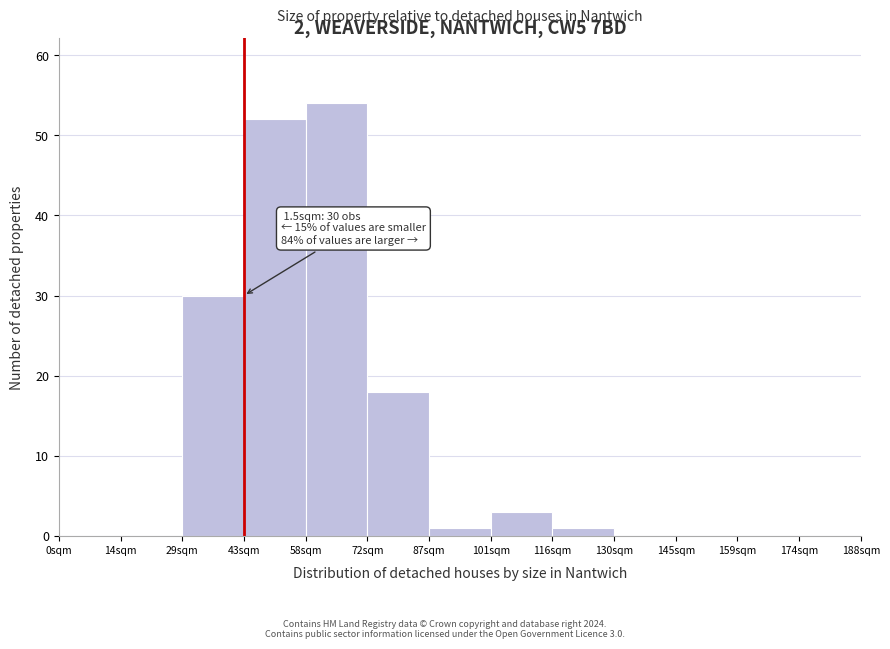

Reading left to right, what are all the values shown in this chart?

0sqm=0	14sqm=0	29sqm=30	43sqm=52	58sqm=54	72sqm=18	87sqm=1	101sqm=3	116sqm=1	130sqm=0	145sqm=0	159sqm=0	174sqm=0